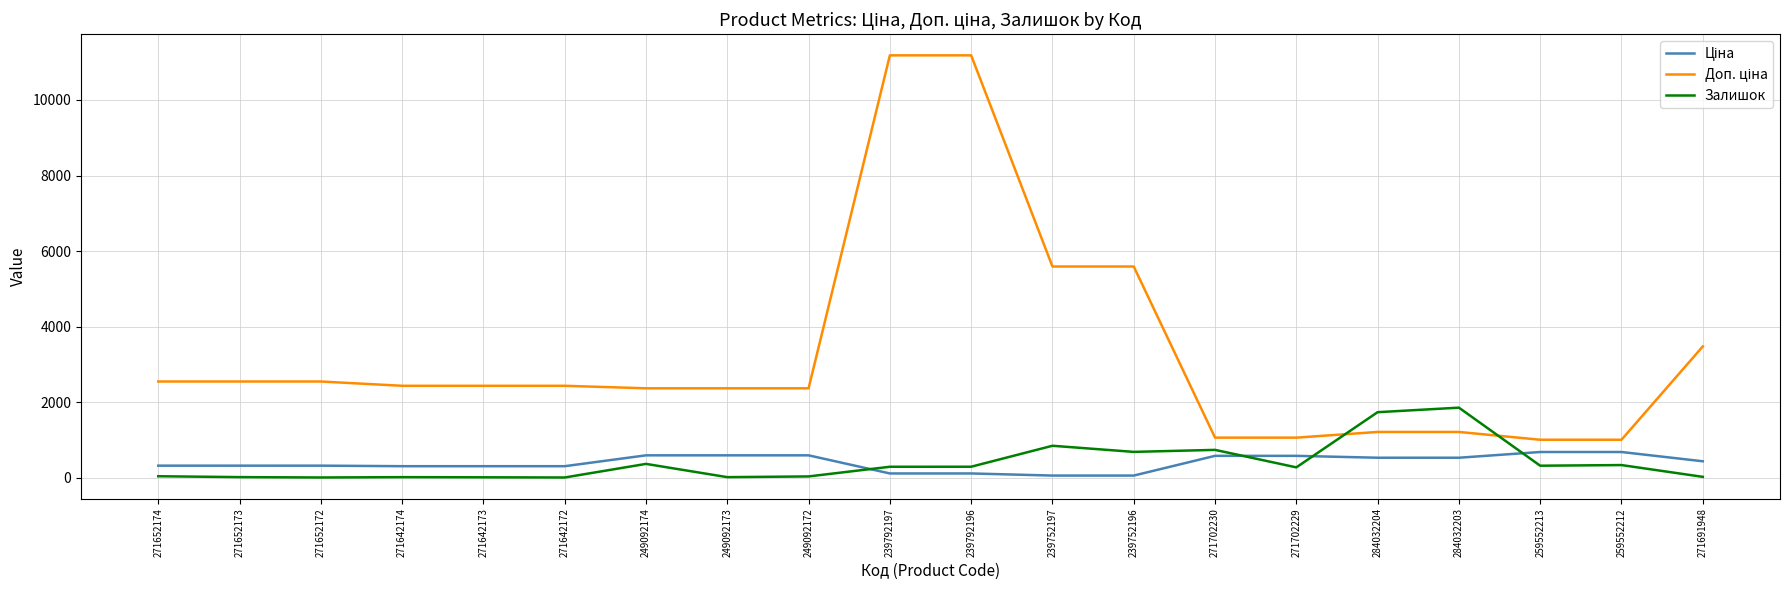

What is the difference between the maximum and minimum values in the Залишок series?

1849.0